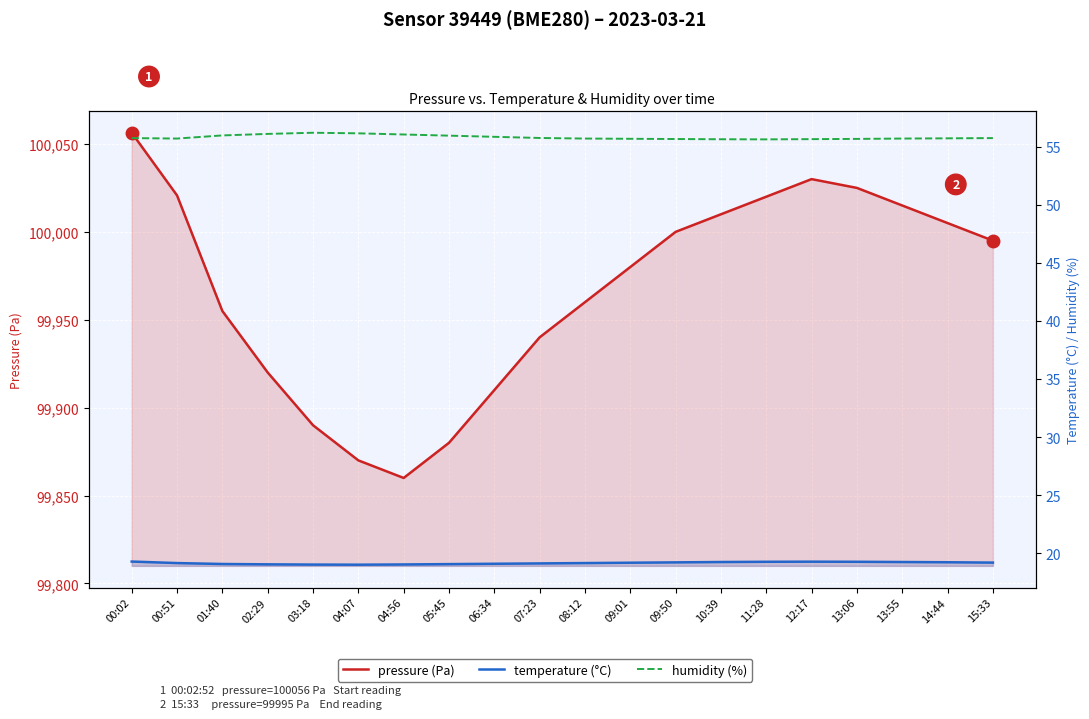

At how many categories does at least one series exceed 75108?

20